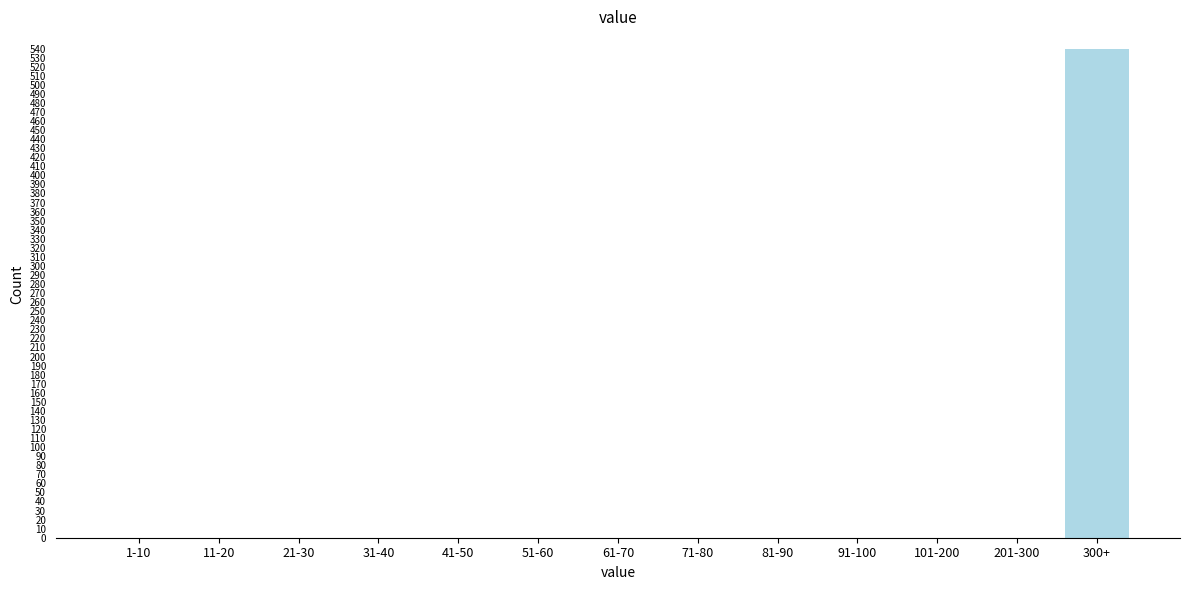

Reading right to left, list all the values displayed in this chart.

300+=539	201-300=0	101-200=0	91-100=0	81-90=0	71-80=0	61-70=0	51-60=0	41-50=0	31-40=0	21-30=0	11-20=0	1-10=0